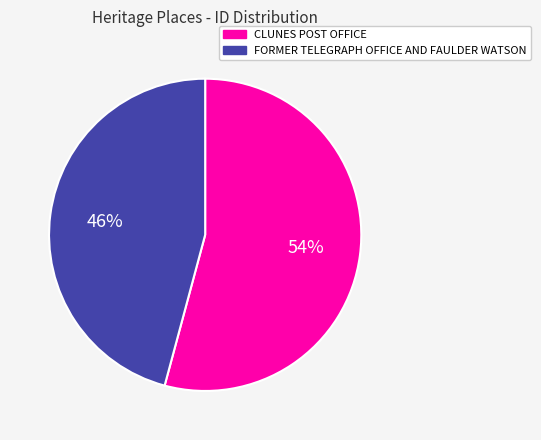

Do CLUNES POST OFFICE and FORMER TELEGRAPH OFFICE AND FAULDER WATSON together represent more than half of the pie?

Yes